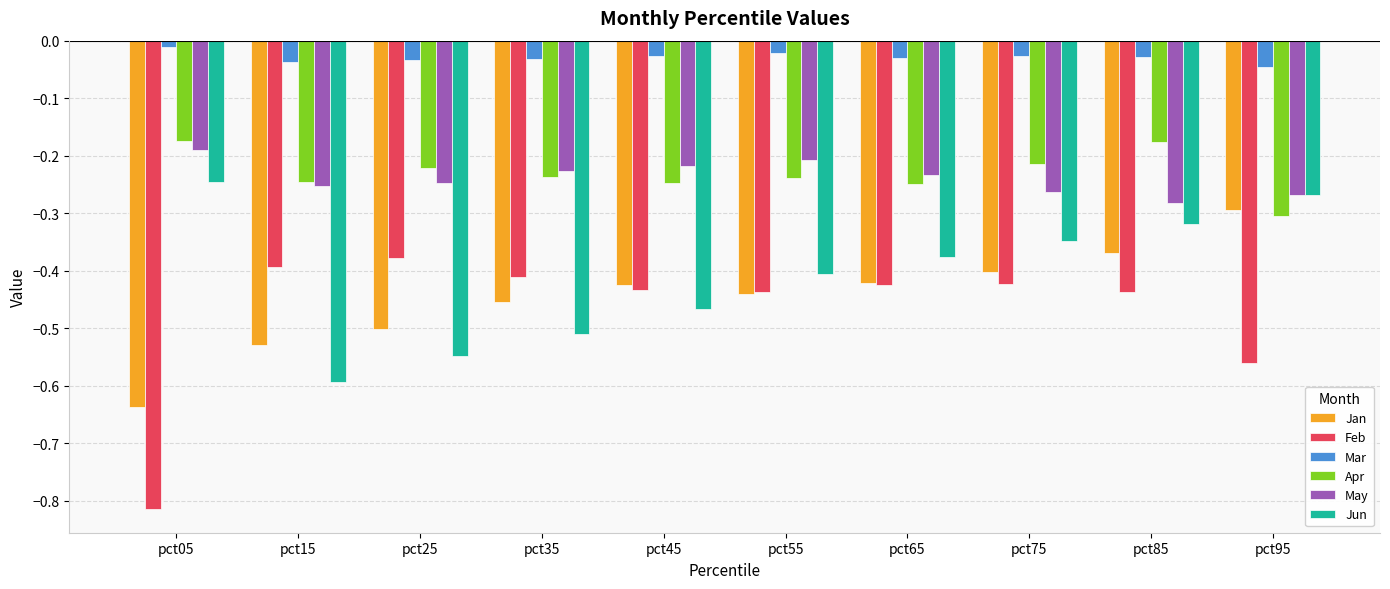

List the series in order of their peak value, lowest first.

Feb, Jan, Jun, May, Apr, Mar